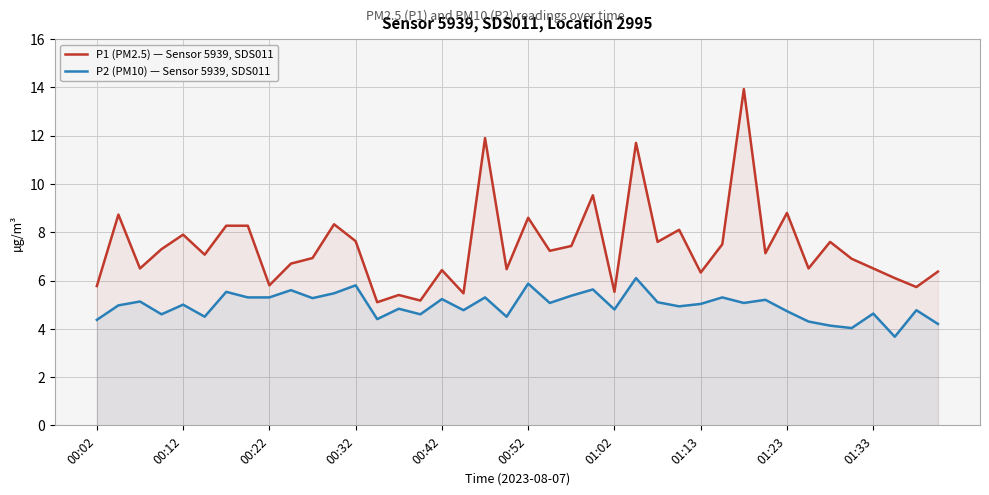

True or false: P2 (PM10) — Sensor 5939, SDS011 and P1 (PM2.5) — Sensor 5939, SDS011 cross at least once.

False